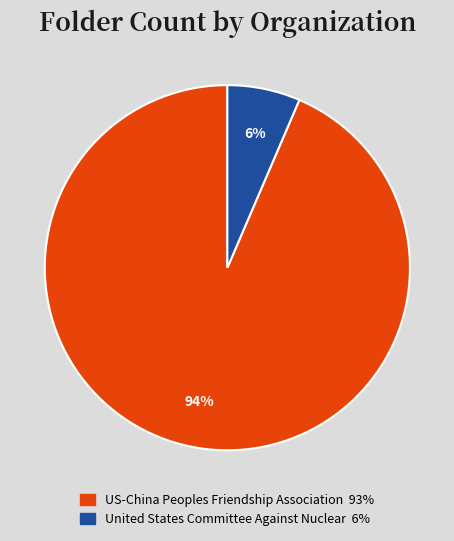

Which category has the smallest portion of the pie?

United States Committee Against Nuclear